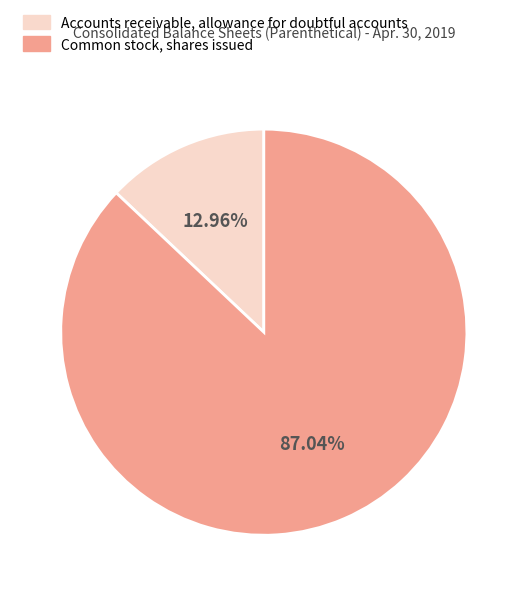

Which slice is the largest?

Common stock, shares issued